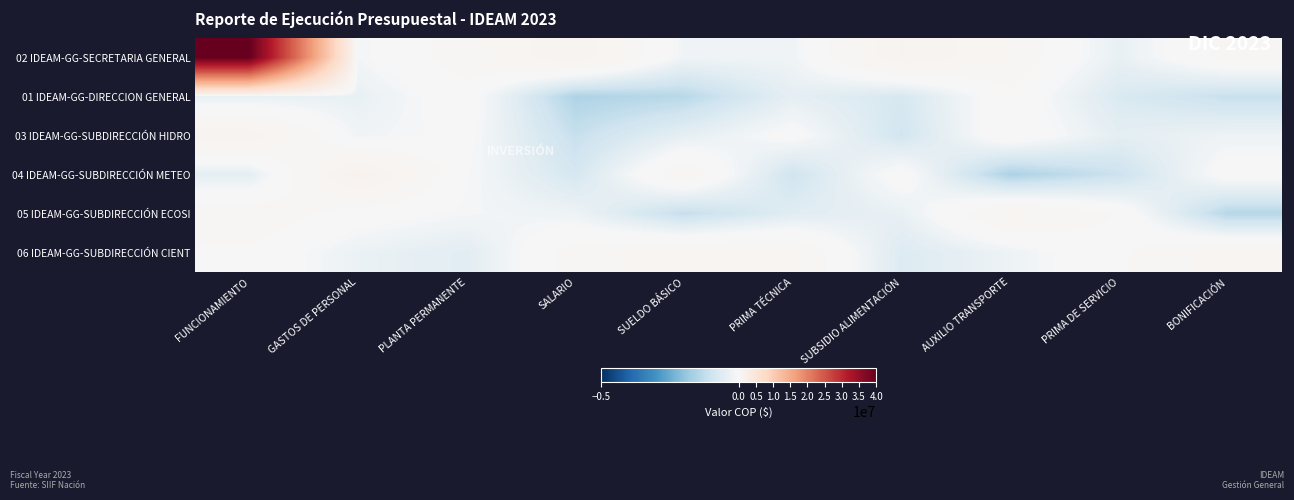

Reading left to right, list all the values displayed in this chart.

02 IDEAM-GG-SECRETARIA GENERAL: FUNCIONAMIENTO=40000000.0	GASTOS DE PERSONAL=-110611.4	PLANTA PERMANENTE=518150.8	SALARIO=1218423.9	SUELDO BÁSICO=-187322.7	PRIMA TÉCNICA=-187309.6	SUBSIDIO ALIMENTACIÓN=1263370.3	AUXILIO TRANSPORTE=613947.8	PRIMA DE SERVICIO=-375579.5	BONIFICACIÓN=434048.0
01 IDEAM-GG-DIRECCION GENERAL: FUNCIONAMIENTO=-370734.2	GASTOS DE PERSONAL=-372583.8	PLANTA PERMANENTE=193569.8	SALARIO=-1530624.2	SUELDO BÁSICO=-1379934.3	PRIMA TÉCNICA=-449830.0	SUBSIDIO ALIMENTACIÓN=-810264.9	AUXILIO TRANSPORTE=251397.9	PRIMA DE SERVICIO=-726419.3	BONIFICACIÓN=-1129843.0
03 IDEAM-GG-SUBDIRECCIÓN HIDRO: FUNCIONAMIENTO=1172519.0	GASTOS DE PERSONAL=-180621.0	PLANTA PERMANENTE=54022.6	SALARIO=-1139798.5	SUELDO BÁSICO=-435506.2	PRIMA TÉCNICA=88738.1	SUBSIDIO ALIMENTACIÓN=-920794.9	AUXILIO TRANSPORTE=300558.4	PRIMA DE SERVICIO=-480511.0	BONIFICACIÓN=-233355.0
04 IDEAM-GG-SUBDIRECCIÓN METEO: FUNCIONAMIENTO=-481365.3	GASTOS DE PERSONAL=1481822.5	PLANTA PERMANENTE=-10797.8	SALARIO=-846168.7	SUELDO BÁSICO=658035.9	PRIMA TÉCNICA=-976674.9	SUBSIDIO ALIMENTACIÓN=167090.9	AUXILIO TRANSPORTE=-1567736.1	PRIMA DE SERVICIO=-1062548.8	BONIFICACIÓN=157489.0
05 IDEAM-GG-SUBDIRECCIÓN ECOSI: FUNCIONAMIENTO=590773.3	GASTOS DE PERSONAL=137094.6	PLANTA PERMANENTE=-92518.6	SALARIO=-240883.0	SUELDO BÁSICO=-1182817.6	PRIMA TÉCNICA=-575875.4	SUBSIDIO ALIMENTACIÓN=-368511.0	AUXILIO TRANSPORTE=845697.8	PRIMA DE SERVICIO=274894.6	BONIFICACIÓN=-1410432.1
06 IDEAM-GG-SUBDIRECCIÓN CIENT: FUNCIONAMIENTO=259267.2	GASTOS DE PERSONAL=-308065.8	PLANTA PERMANENTE=-541537.6	SALARIO=489341.0	SUELDO BÁSICO=824799.6	PRIMA TÉCNICA=745024.1	SUBSIDIO ALIMENTACIÓN=-671374.0	AUXILIO TRANSPORTE=-247369.9	PRIMA DE SERVICIO=265010.7	BONIFICACIÓN=780436.1